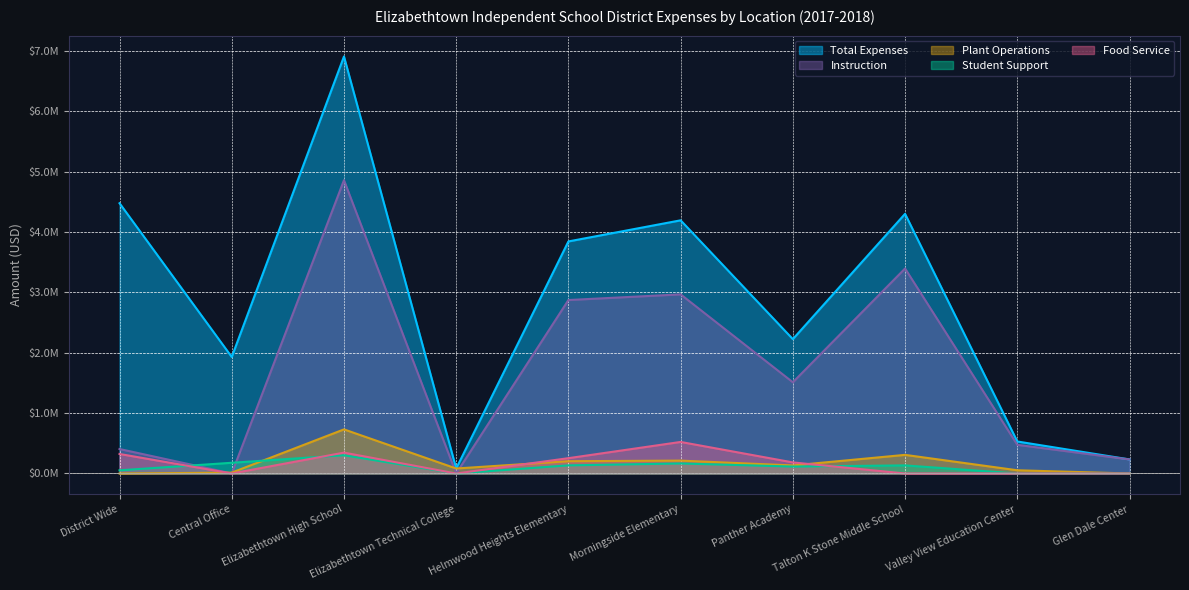

Reading left to right, what are all the values shown in this chart?

Total Expenses: 4478966.0	1931014.4	6910768.5	82589.4	3845726.2	4195605.3	2226435.2	4303034.3	530452.1	233040.5
Instruction: 405487.0	417.4	4860505.4	0.0	2874670.5	2968486.9	1511671.7	3397074.2	474917.4	233040.5
Plant Operations: 0.0	14209.3	730847.4	82589.4	203616.8	213280.1	133432.8	308582.5	53208.4	0.0
Student Support: 52577.4	177499.5	302610.4	0.0	134657.1	166109.3	114839.6	134165.6	0.0	0.0
Food Service: 323460.6	0.0	346085.5	0.0	253676.2	522704.2	183432.5	0.0	0.0	0.0